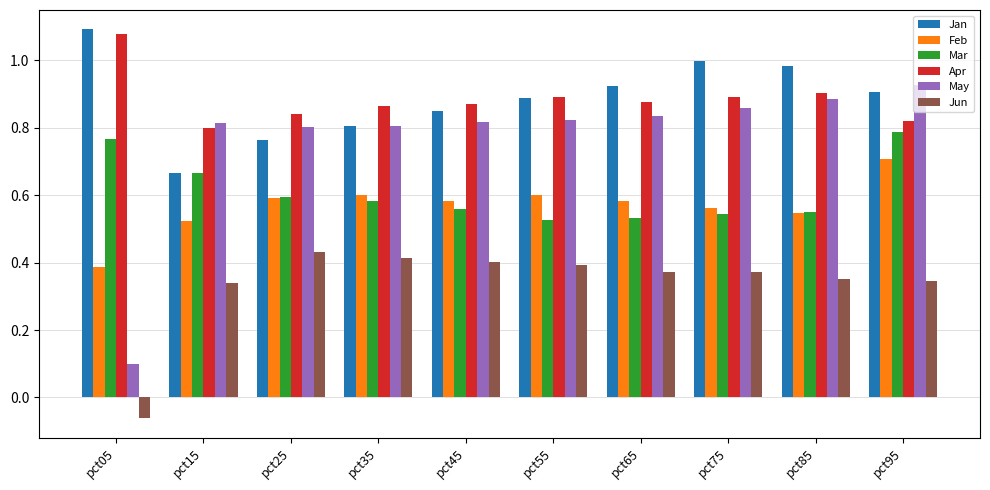

How many bars are there in total?

60